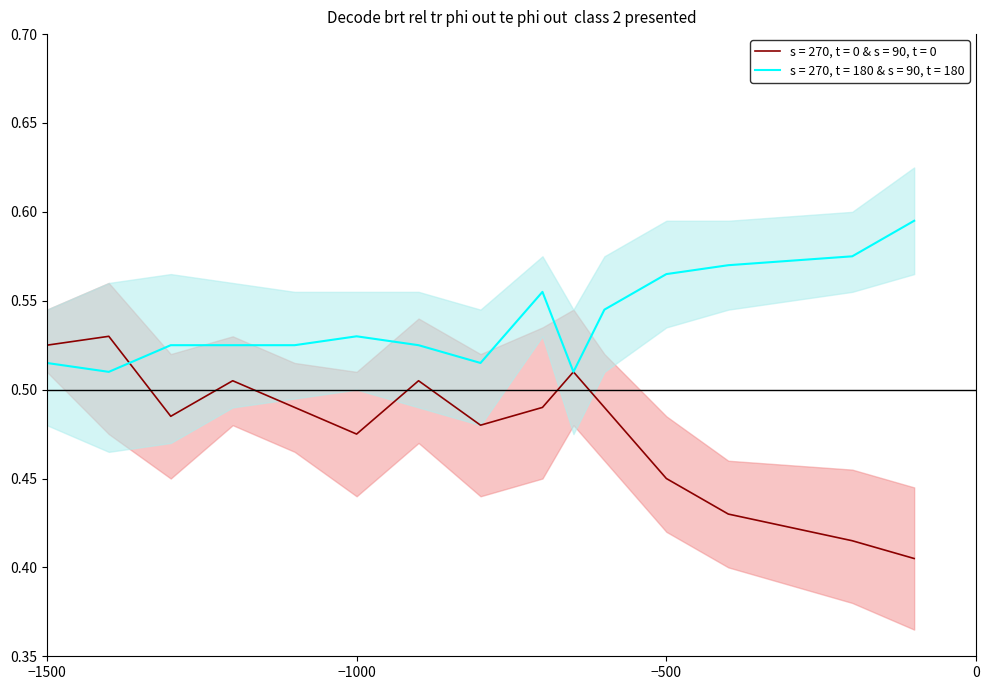

At 8, list the series in order from largest to smallest.

s = 270, t = 180 & s = 90, t = 180 (upper), s = 270, t = 180 & s = 90, t = 180, s = 270, t = 0 & s = 90, t = 0 (upper), s = 270, t = 180 & s = 90, t = 180 (lower), s = 270, t = 0 & s = 90, t = 0, s = 270, t = 0 & s = 90, t = 0 (lower)